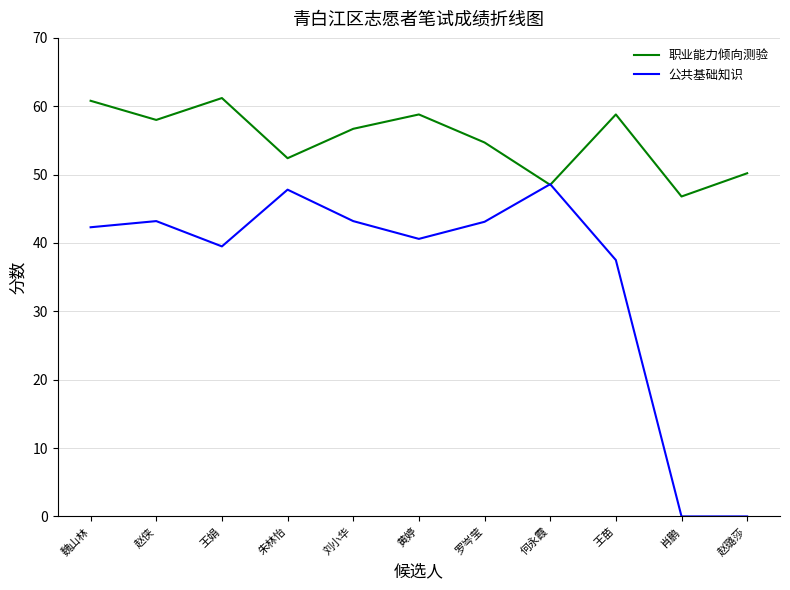

Where do 公共基础知识 and 职业能力倾向测验 first cross each other?

罗岑莹 and 何永霞